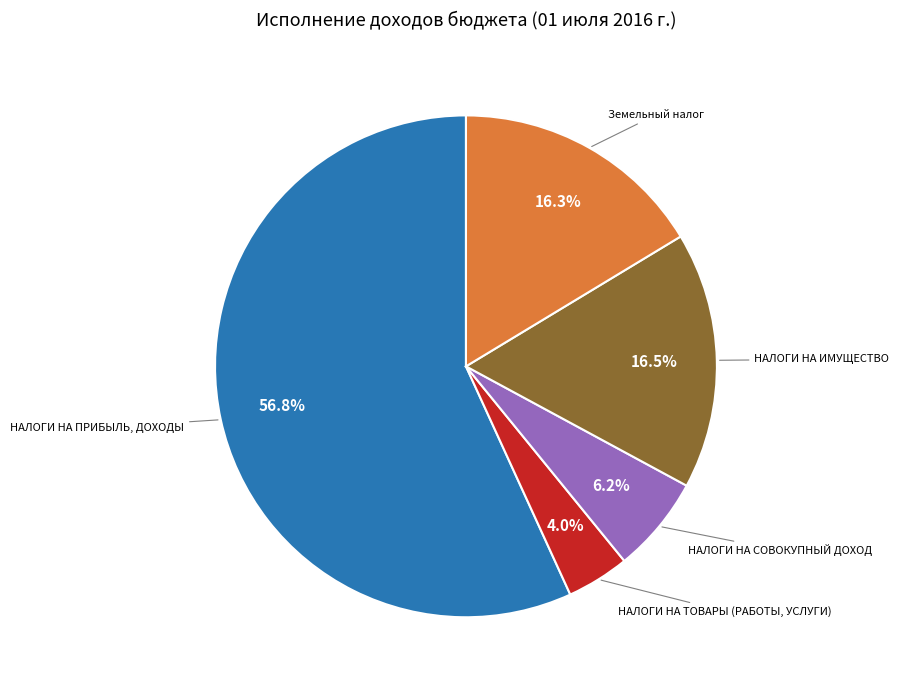

What percentage is the НАЛОГИ НА ТОВАРЫ (РАБОТЫ, УСЛУГИ) slice, to the nearest percent?

4%